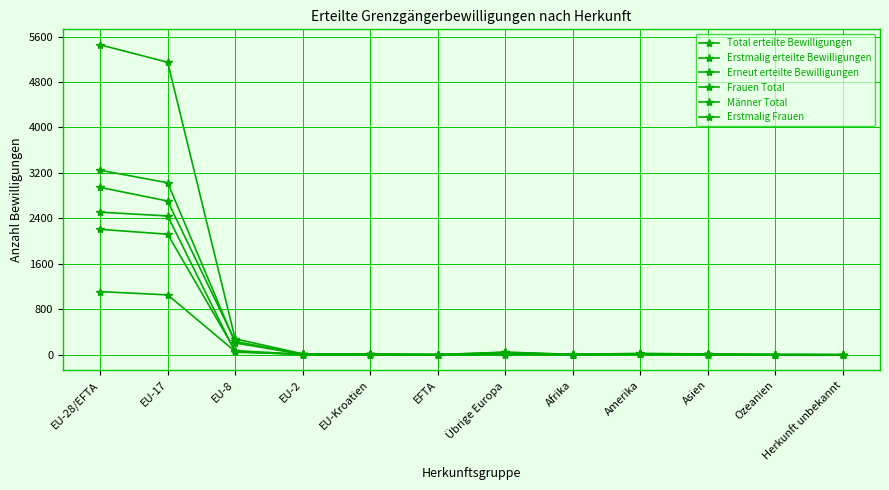

What is the difference between the second highest and second lowest values in the Erneut erteilte Bewilligungen series?

2441